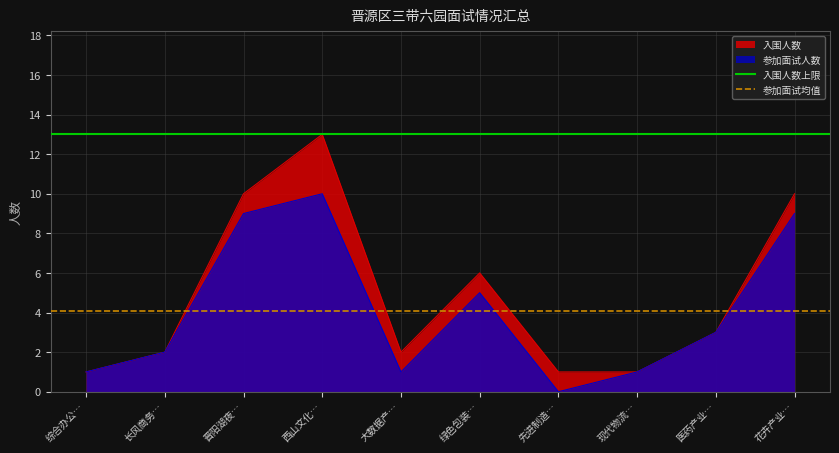

The 参加面试人数 series shows 0 at 先进制造…. True or false?

True